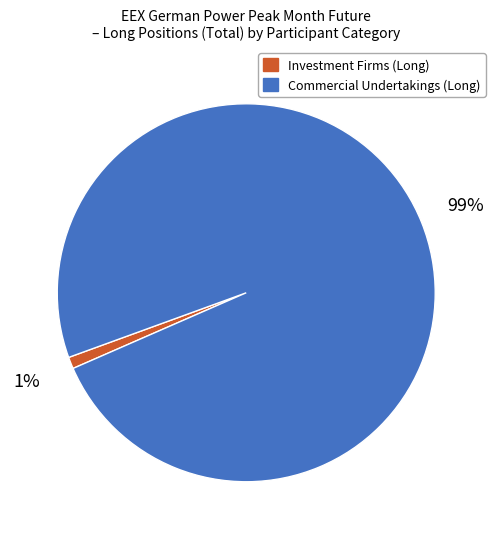

How many slices are in this pie chart?

2